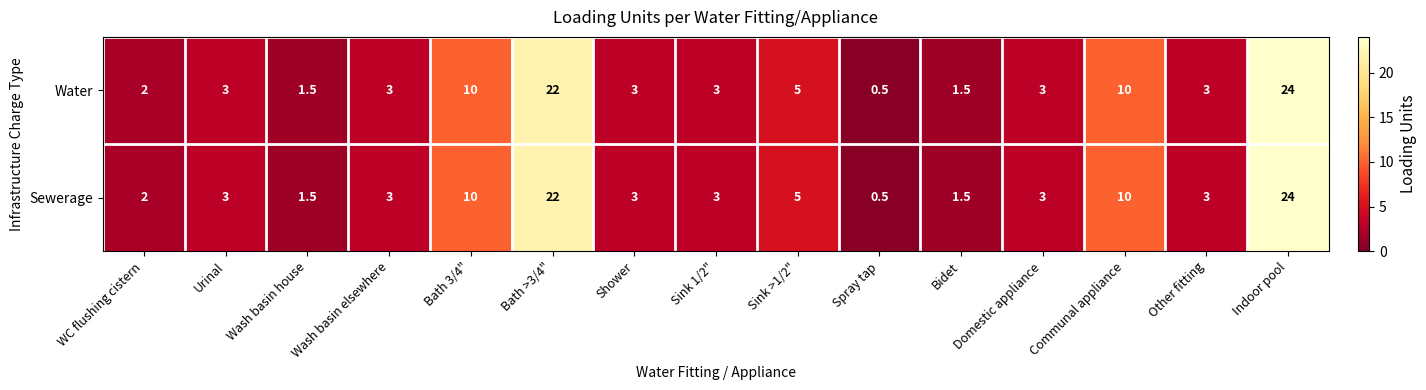

What is the greatest value displayed?

24.0